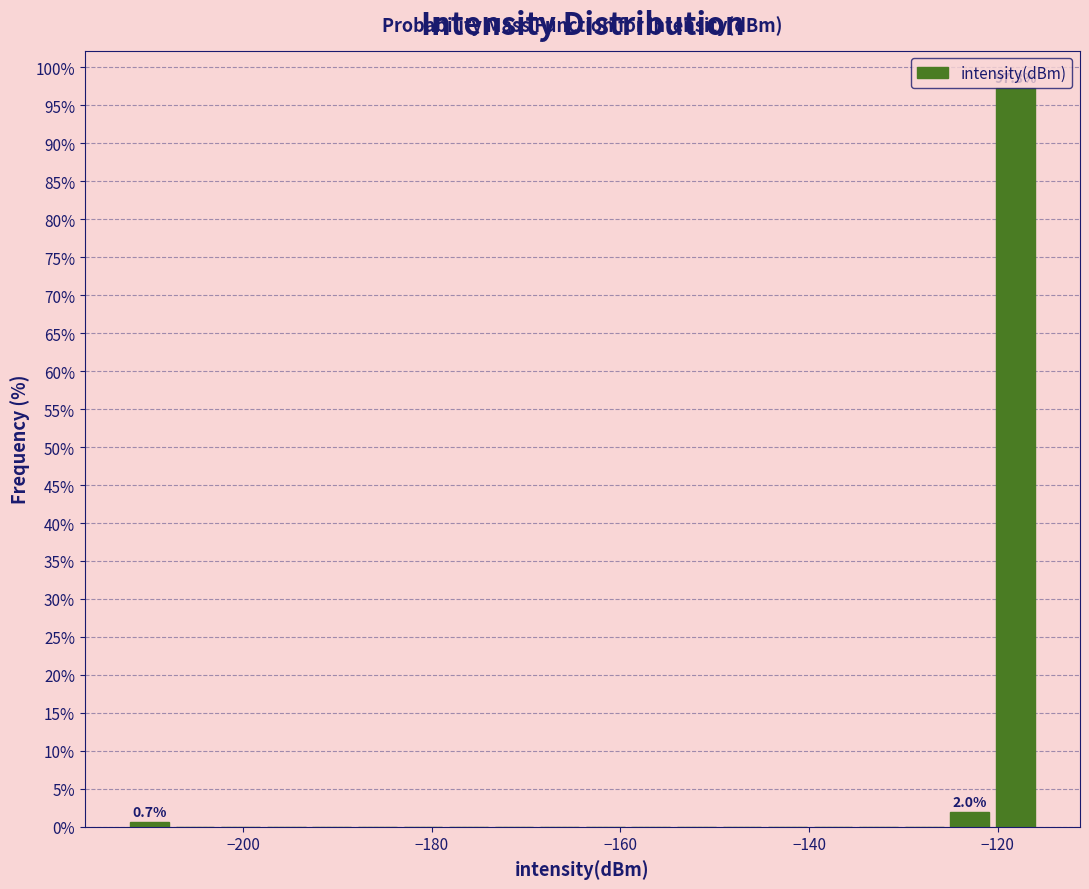

Read against the x-axis, roughly where is the centre of the tallest bar?

-118